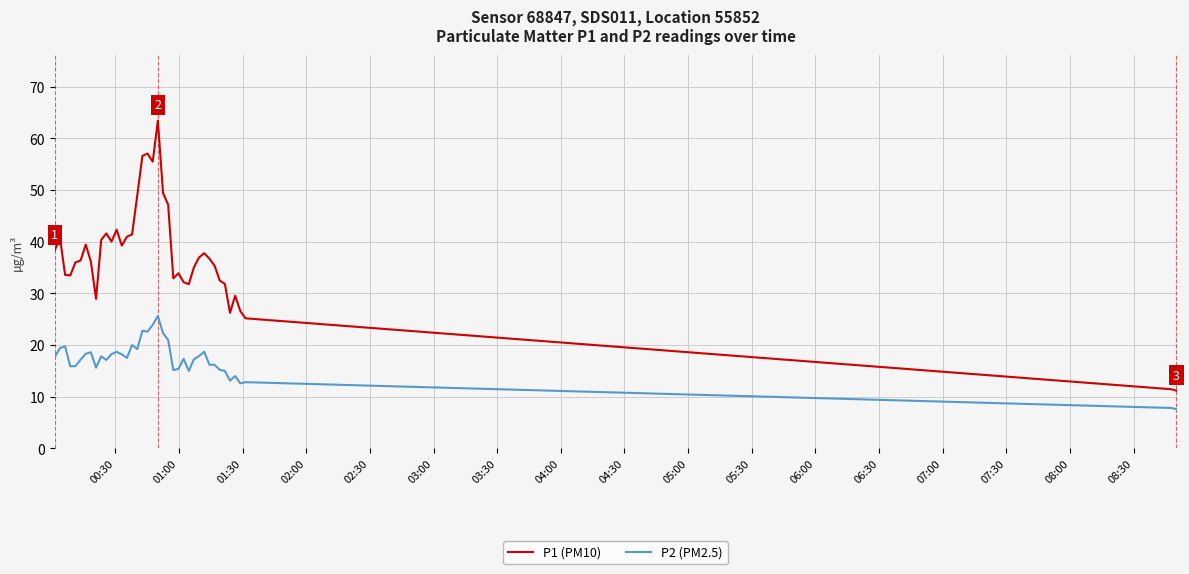

True or false: P1 (PM10) and P2 (PM2.5) intersect in this chart.

False